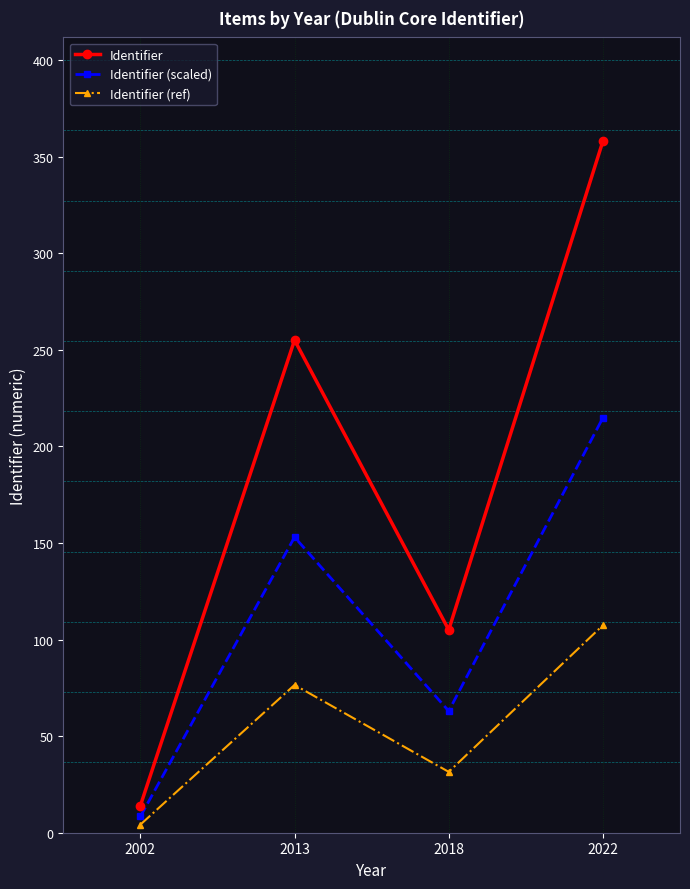

The value of Identifier (ref) at 2013 is 116.1. True or false?

False